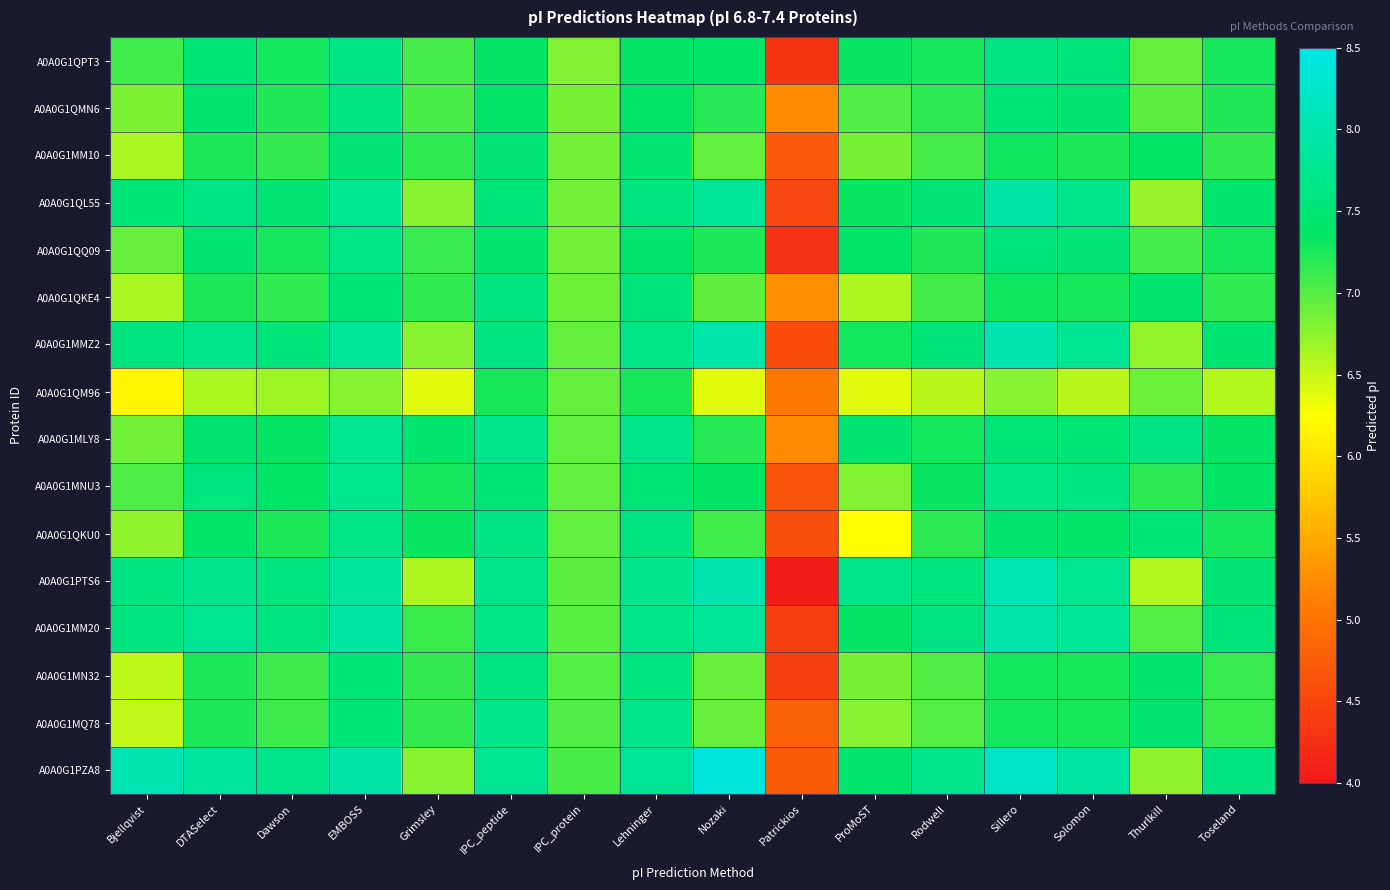

Reading left to right, extract all data points from this chart.

A0A0G1QPT3: Bjellqvist=7.1	DTASelect=7.5	Dawson=7.3	EMBOSS=7.6	Grimsley=7.1	IPC_peptide=7.4	IPC_protein=6.8	Lehninger=7.4	Nozaki=7.4	Patrickios=4.3	ProMoST=7.3	Rodwell=7.3	Sillero=7.6	Solomon=7.6	Thurlkill=6.9	Toseland=7.3
A0A0G1QMN6: Bjellqvist=6.8	DTASelect=7.4	Dawson=7.2	EMBOSS=7.6	Grimsley=7.0	IPC_peptide=7.4	IPC_protein=6.8	Lehninger=7.4	Nozaki=7.2	Patrickios=5.2	ProMoST=7.0	Rodwell=7.2	Sillero=7.5	Solomon=7.5	Thurlkill=7.0	Toseland=7.2
A0A0G1MM10: Bjellqvist=6.6	DTASelect=7.2	Dawson=7.1	EMBOSS=7.5	Grimsley=7.2	IPC_peptide=7.5	IPC_protein=6.9	Lehninger=7.5	Nozaki=6.9	Patrickios=4.7	ProMoST=6.9	Rodwell=7.1	Sillero=7.3	Solomon=7.2	Thurlkill=7.4	Toseland=7.1
A0A0G1QL55: Bjellqvist=7.5	DTASelect=7.6	Dawson=7.5	EMBOSS=7.8	Grimsley=6.8	IPC_peptide=7.6	IPC_protein=6.9	Lehninger=7.6	Nozaki=7.8	Patrickios=4.5	ProMoST=7.3	Rodwell=7.5	Sillero=7.9	Solomon=7.7	Thurlkill=6.7	Toseland=7.4
A0A0G1QQ09: Bjellqvist=6.9	DTASelect=7.5	Dawson=7.3	EMBOSS=7.7	Grimsley=7.1	IPC_peptide=7.4	IPC_protein=6.9	Lehninger=7.4	Nozaki=7.2	Patrickios=4.3	ProMoST=7.4	Rodwell=7.2	Sillero=7.6	Solomon=7.5	Thurlkill=7.1	Toseland=7.3
A0A0G1QKE4: Bjellqvist=6.6	DTASelect=7.2	Dawson=7.2	EMBOSS=7.5	Grimsley=7.2	IPC_peptide=7.6	IPC_protein=6.9	Lehninger=7.6	Nozaki=7.0	Patrickios=5.3	ProMoST=6.6	Rodwell=7.1	Sillero=7.3	Solomon=7.3	Thurlkill=7.5	Toseland=7.2
A0A0G1MMZ2: Bjellqvist=7.6	DTASelect=7.7	Dawson=7.6	EMBOSS=7.8	Grimsley=6.8	IPC_peptide=7.6	IPC_protein=6.9	Lehninger=7.7	Nozaki=8.0	Patrickios=4.6	ProMoST=7.3	Rodwell=7.6	Sillero=8.0	Solomon=7.8	Thurlkill=6.7	Toseland=7.5
A0A0G1QM96: Bjellqvist=6.2	DTASelect=6.6	Dawson=6.7	EMBOSS=6.8	Grimsley=6.4	IPC_peptide=7.3	IPC_protein=6.9	Lehninger=7.3	Nozaki=6.4	Patrickios=5.0	ProMoST=6.4	Rodwell=6.6	Sillero=6.8	Solomon=6.6	Thurlkill=6.9	Toseland=6.6
A0A0G1MLY8: Bjellqvist=6.9	DTASelect=7.5	Dawson=7.4	EMBOSS=7.8	Grimsley=7.5	IPC_peptide=7.7	IPC_protein=6.9	Lehninger=7.7	Nozaki=7.2	Patrickios=5.2	ProMoST=7.5	Rodwell=7.3	Sillero=7.5	Solomon=7.5	Thurlkill=7.6	Toseland=7.4
A0A0G1MNU3: Bjellqvist=7.0	DTASelect=7.6	Dawson=7.4	EMBOSS=7.7	Grimsley=7.3	IPC_peptide=7.5	IPC_protein=6.9	Lehninger=7.5	Nozaki=7.4	Patrickios=4.6	ProMoST=6.8	Rodwell=7.3	Sillero=7.7	Solomon=7.6	Thurlkill=7.2	Toseland=7.4
A0A0G1QKU0: Bjellqvist=6.7	DTASelect=7.4	Dawson=7.2	EMBOSS=7.7	Grimsley=7.3	IPC_peptide=7.6	IPC_protein=6.9	Lehninger=7.6	Nozaki=7.1	Patrickios=4.6	ProMoST=6.2	Rodwell=7.2	Sillero=7.4	Solomon=7.4	Thurlkill=7.5	Toseland=7.3
A0A0G1PTS6: Bjellqvist=7.6	DTASelect=7.7	Dawson=7.6	EMBOSS=7.8	Grimsley=6.6	IPC_peptide=7.7	IPC_protein=7.0	Lehninger=7.7	Nozaki=8.0	Patrickios=4.0	ProMoST=7.7	Rodwell=7.6	Sillero=8.1	Solomon=7.8	Thurlkill=6.6	Toseland=7.5
A0A0G1MM20: Bjellqvist=7.6	DTASelect=7.8	Dawson=7.6	EMBOSS=7.9	Grimsley=7.1	IPC_peptide=7.7	IPC_protein=7.0	Lehninger=7.7	Nozaki=7.8	Patrickios=4.4	ProMoST=7.4	Rodwell=7.6	Sillero=8.0	Solomon=7.8	Thurlkill=7.0	Toseland=7.6
A0A0G1MN32: Bjellqvist=6.5	DTASelect=7.2	Dawson=7.1	EMBOSS=7.5	Grimsley=7.1	IPC_peptide=7.6	IPC_protein=7.0	Lehninger=7.6	Nozaki=6.9	Patrickios=4.4	ProMoST=6.9	Rodwell=7.0	Sillero=7.3	Solomon=7.3	Thurlkill=7.4	Toseland=7.1
A0A0G1MQ78: Bjellqvist=6.5	DTASelect=7.2	Dawson=7.1	EMBOSS=7.5	Grimsley=7.1	IPC_peptide=7.7	IPC_protein=7.0	Lehninger=7.7	Nozaki=6.9	Patrickios=4.8	ProMoST=6.8	Rodwell=7.0	Sillero=7.3	Solomon=7.3	Thurlkill=7.5	Toseland=7.1
A0A0G1PZA8: Bjellqvist=8.0	DTASelect=7.9	Dawson=7.7	EMBOSS=8.0	Grimsley=6.8	IPC_peptide=7.8	IPC_protein=7.0	Lehninger=7.8	Nozaki=8.4	Patrickios=4.7	ProMoST=7.5	Rodwell=7.7	Sillero=8.2	Solomon=7.9	Thurlkill=6.7	Toseland=7.6